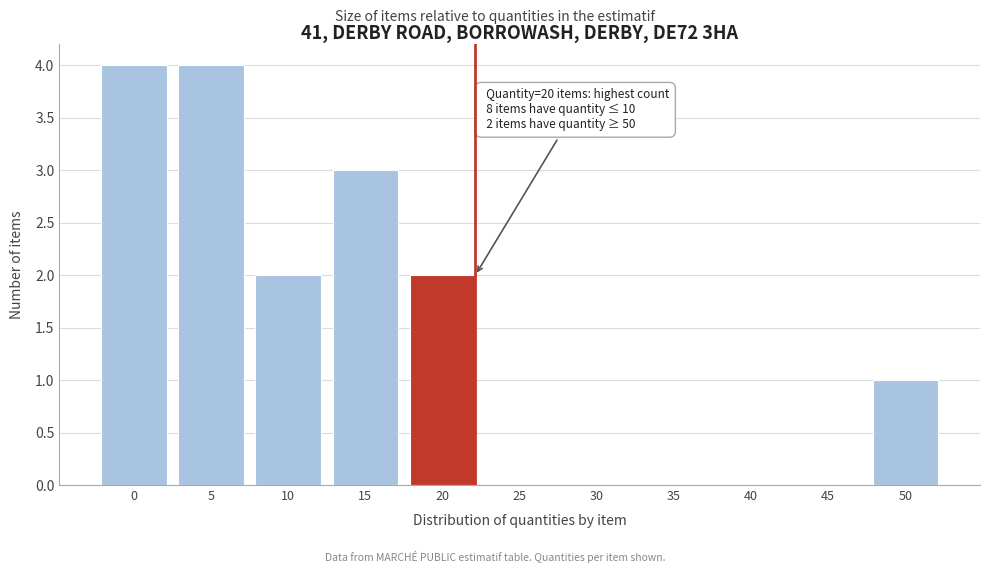

Reading left to right, transcribe all the data shown in this chart.

0=4	5=4	10=2	15=3	20=2	25=0	30=0	35=0	40=0	45=0	50=1